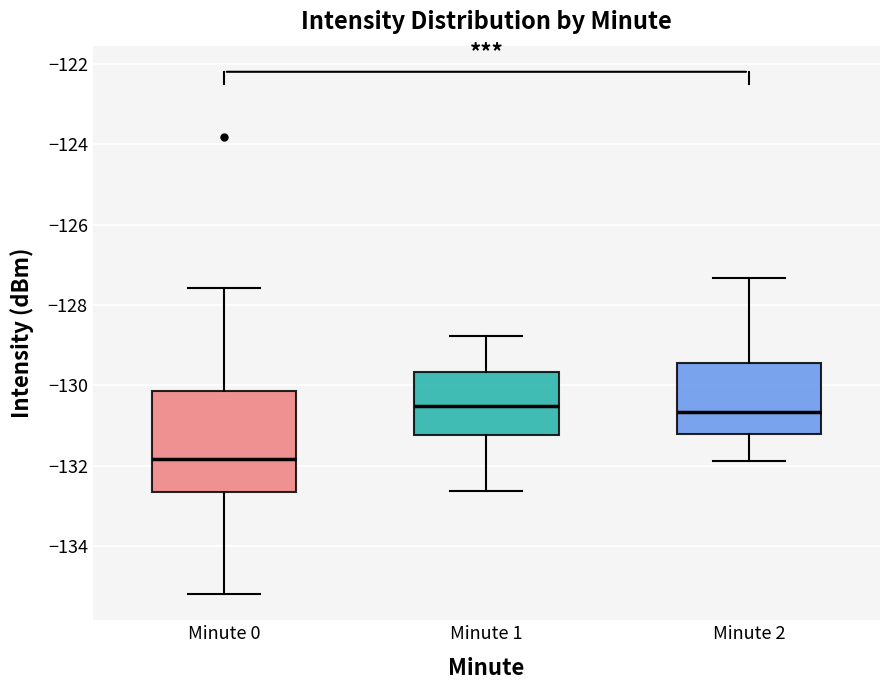

Reading left to right, transcribe this box plot: for each box, give where its median line is, the range the box spans, and where its two whiskers end, as read against the y-axis. The values are not printed on the chart, so give them approximately, as read against the axis.

Minute 0: median -131.8, box -132.6 to -130.2, whiskers -135.2 to -127.6
Minute 1: median -130.6, box -131.2 to -129.6, whiskers -132.6 to -128.8
Minute 2: median -130.6, box -131.2 to -129.4, whiskers -131.8 to -127.4